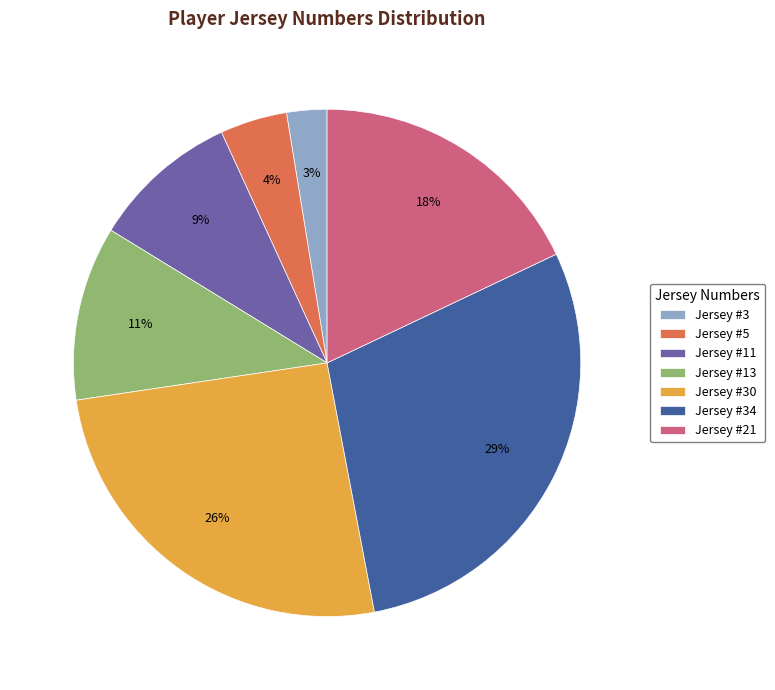

Which has a higher value, Jersey #3 or Jersey #34?

Jersey #34